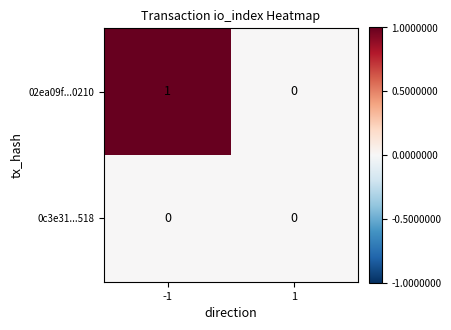

How many data points does each series have?

2